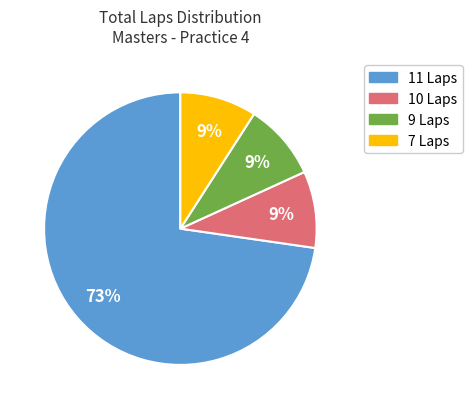

Does any single category account for the majority?

Yes